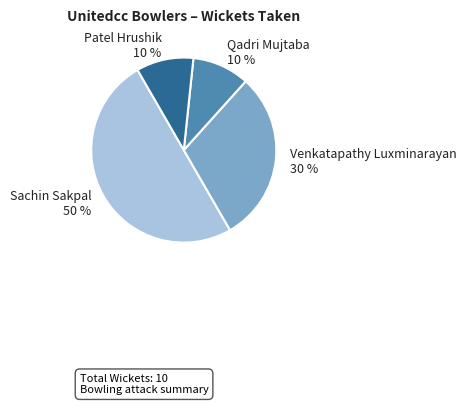

Does Qadri Mujtaba account for over 50% of the chart?

No